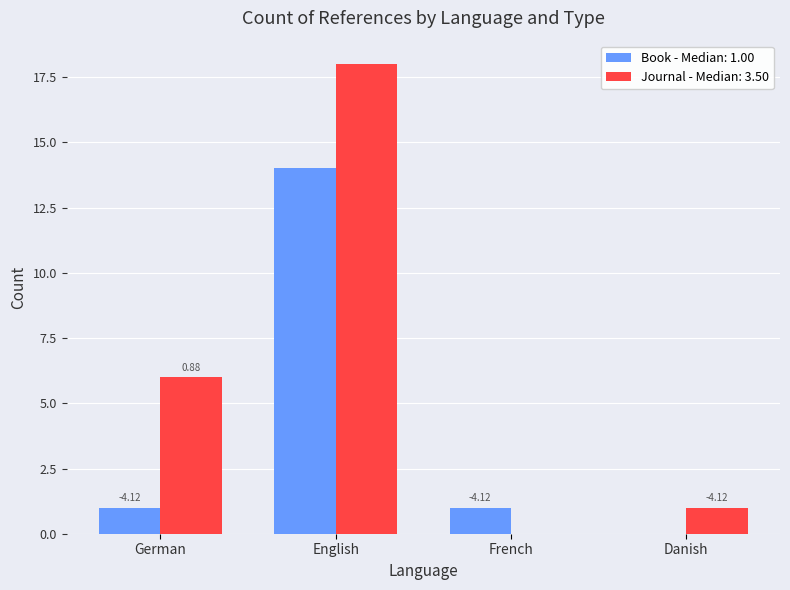

Are the bars grouped side by side (vs. stacked)?

Yes